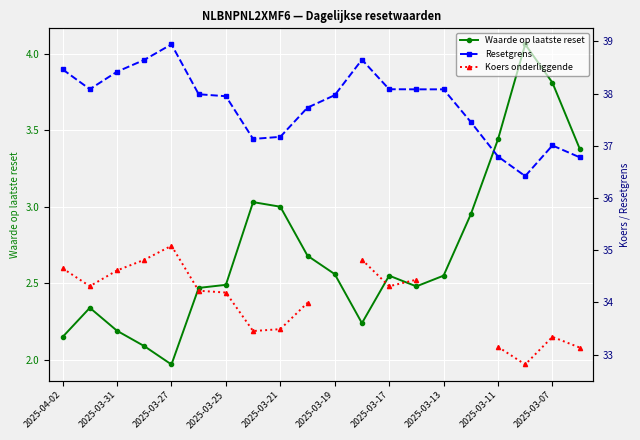

True or false: Waarde op laatste reset has a value of 3.8 at 2025-03-07.

True